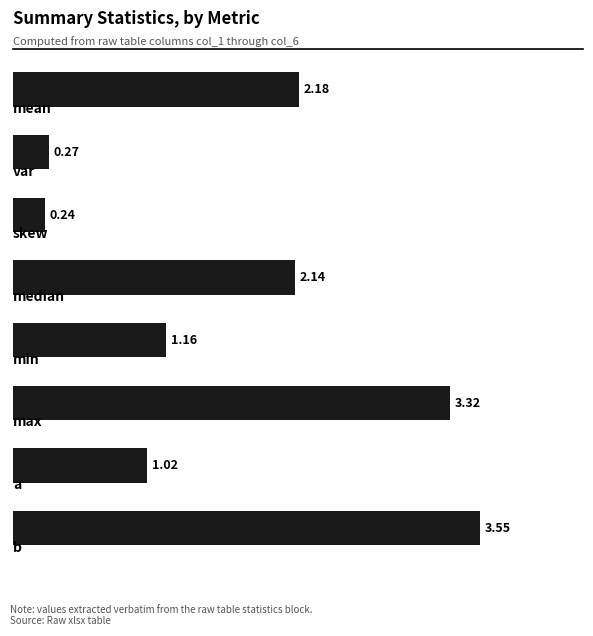

What is the sum of all values?

13.9